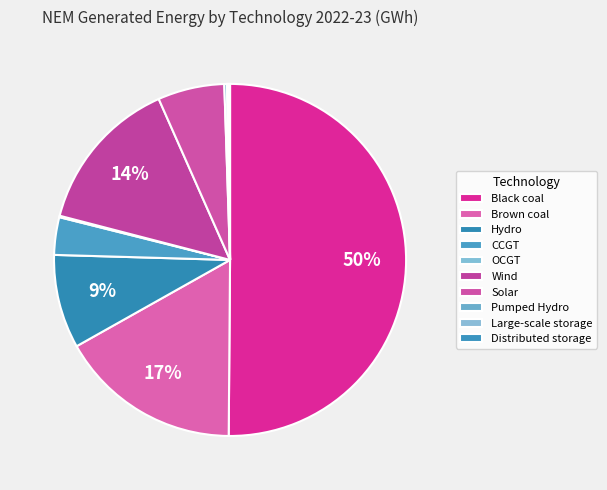

To the nearest percent, what is the difference between the largest and smallest slice percentages?

50%